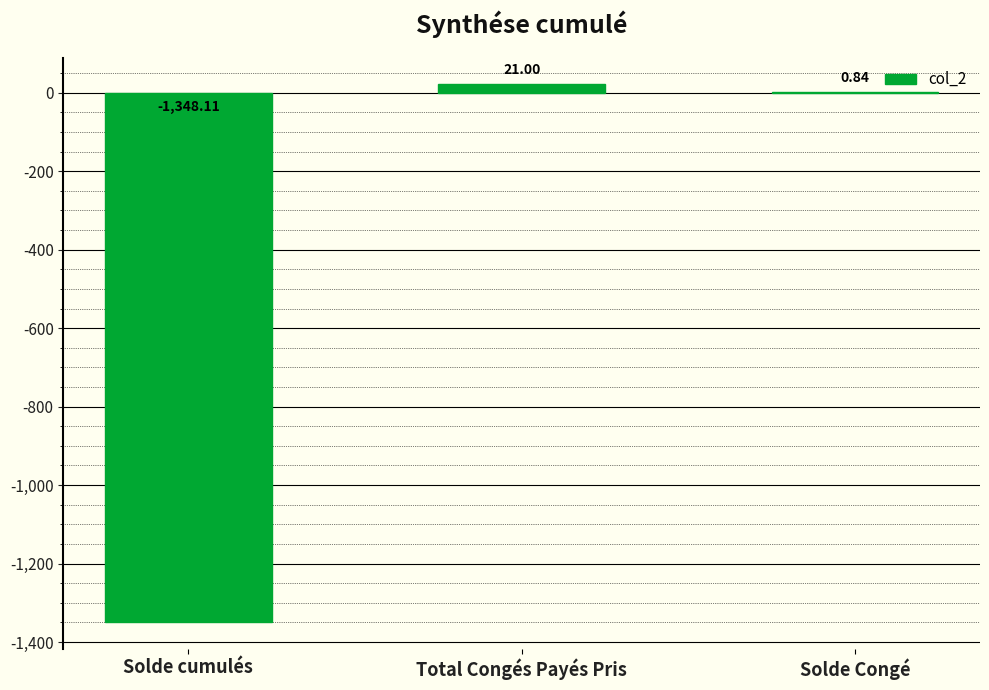

Where is the data nearest to the value -663?

Solde Congé